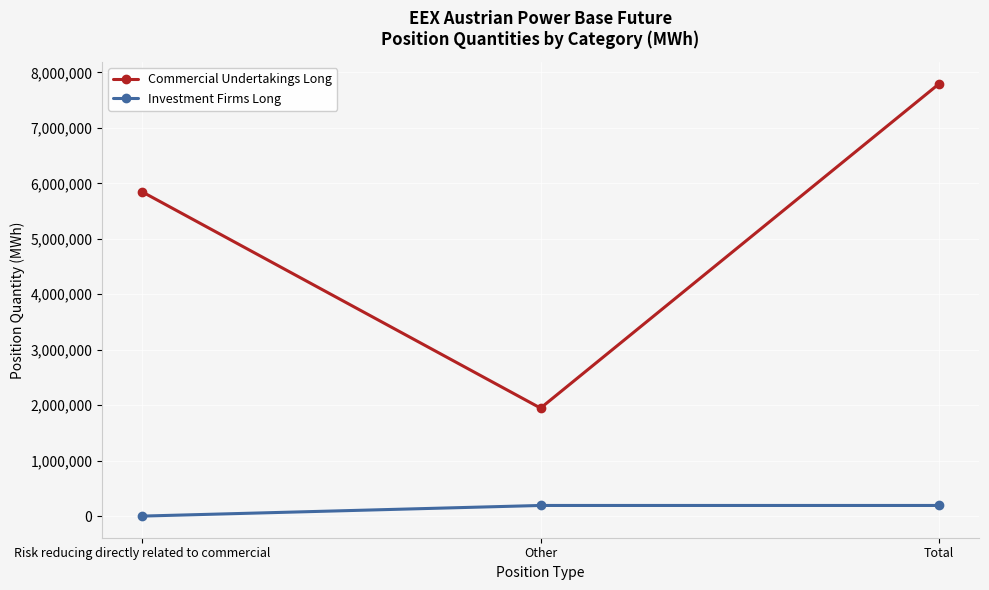

What is the value of the Investment Firms Long point at the 2nd from the left?

191823